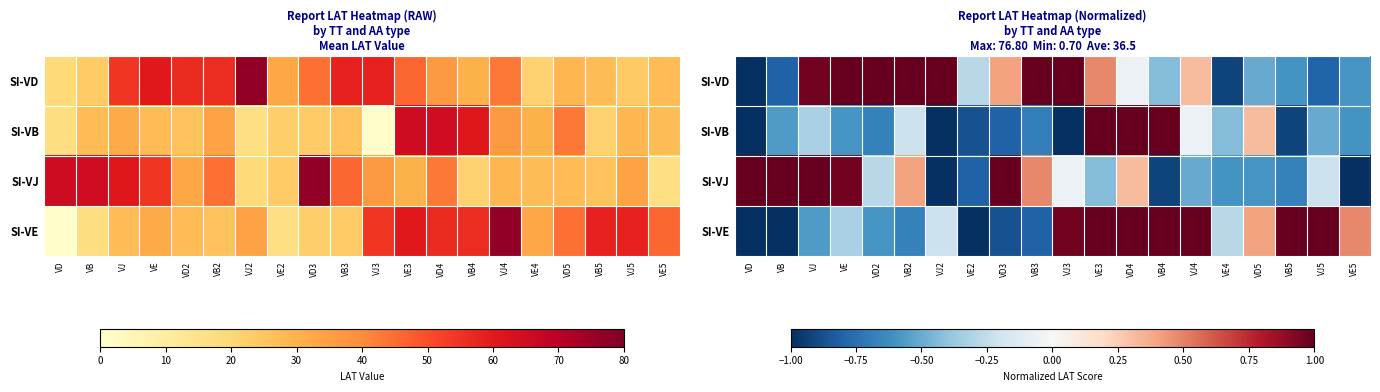

Read the SI-VB value at VB5.

-0.9